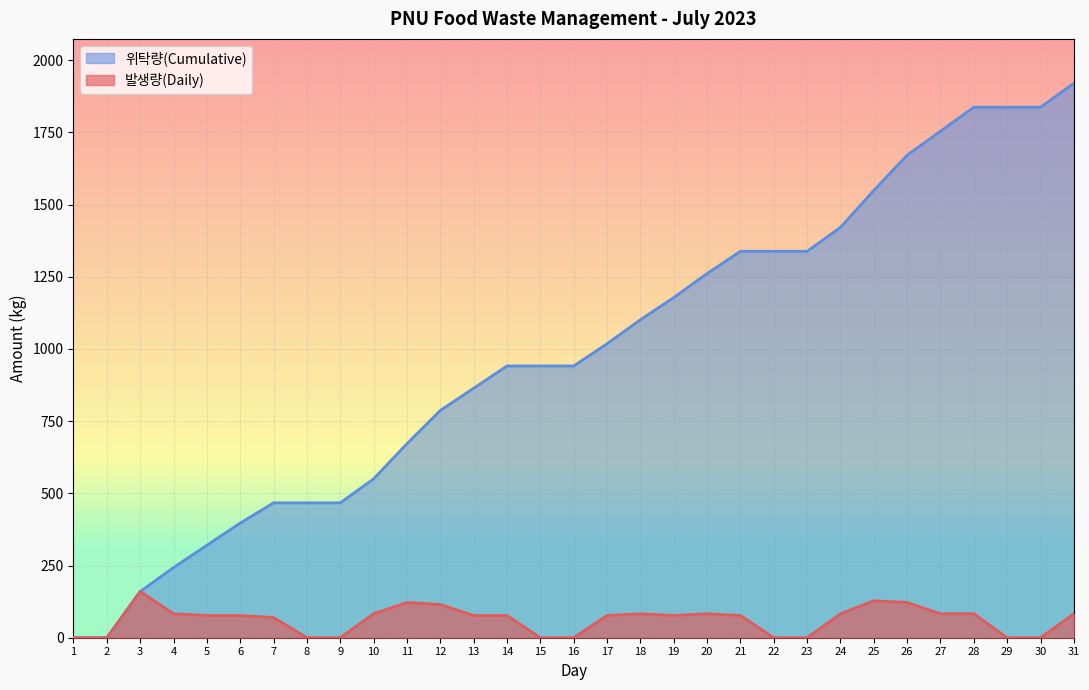

What is the approximate value of 위탁량(Cumulative) at 18?

1101